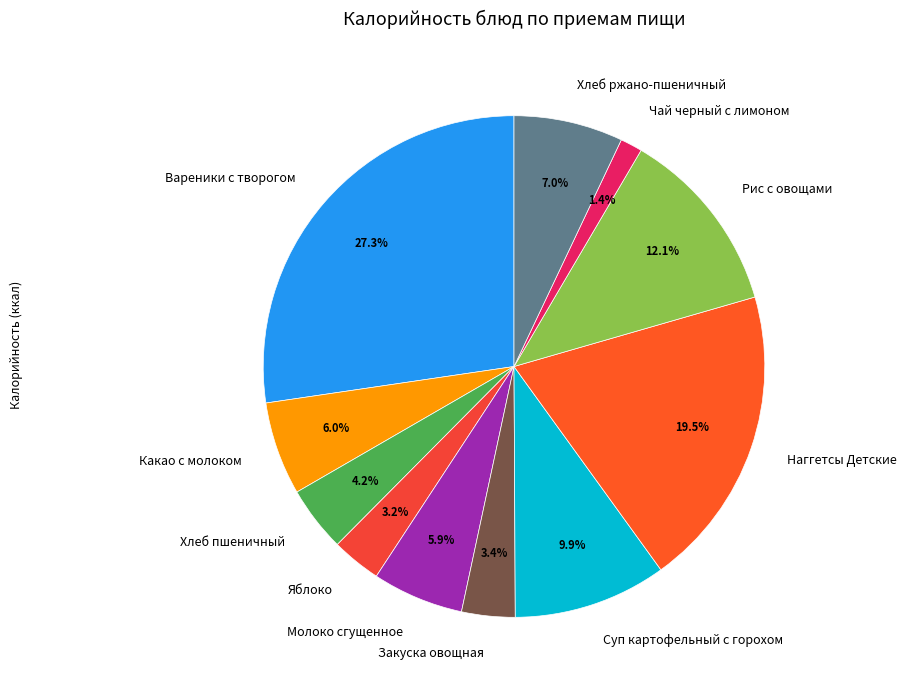

To the nearest percent, what is the average slice percentage?

9%